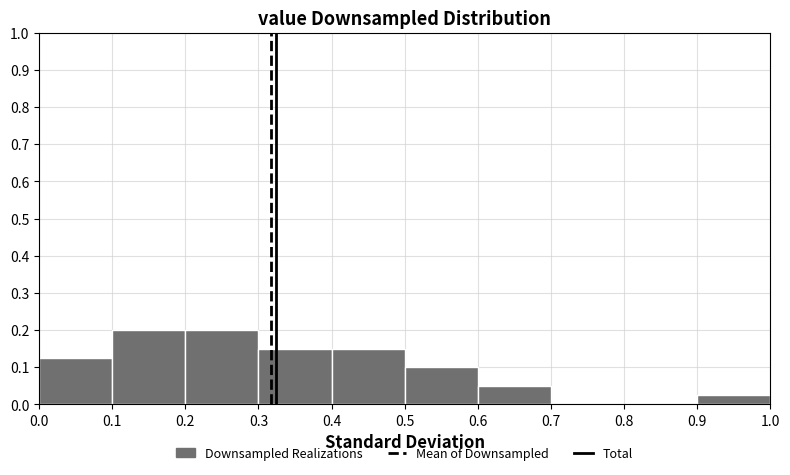

What is the height of the bar covering 0.6 to 0.7 on the x-axis? The values are not printed on the chart, so give them approximately, as read against the axis.

0.05